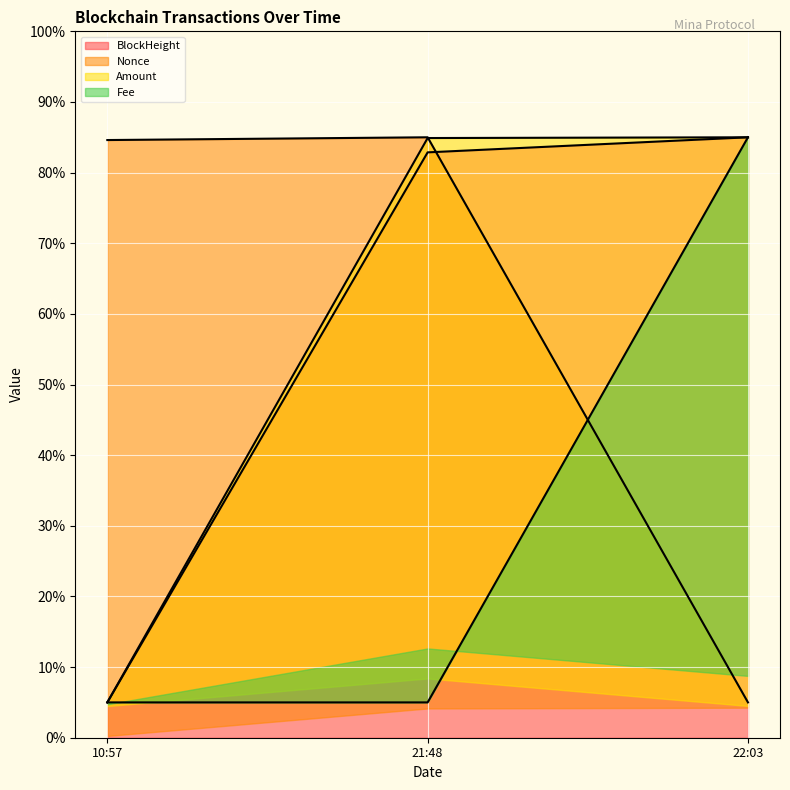

Reading right to left, extract all data points from this chart.

BlockHeight: 85.0	82.9	5.0
Nonce: 5.0	85.0	84.6
Amount: 85.0	84.9	5.0
Fee: 85.0	5.0	5.0